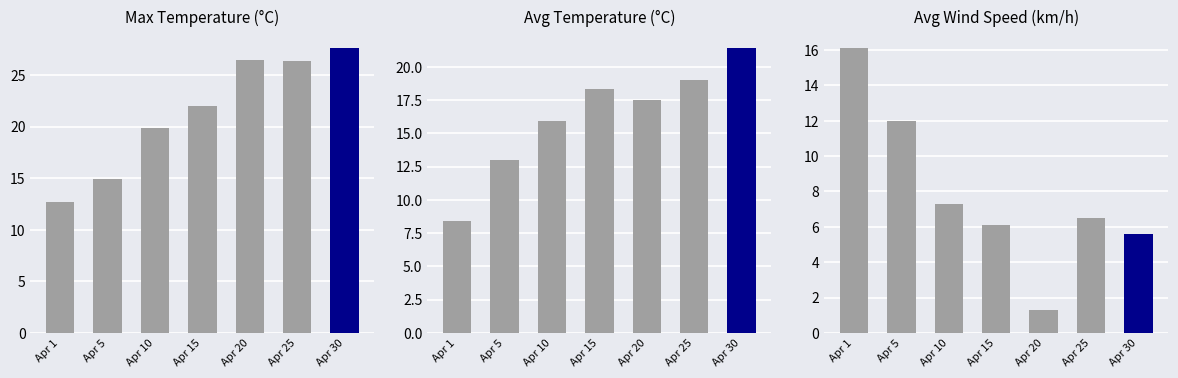

Is the value of Temp MAX at Apr 1 greater than the value of Wind AVG at Apr 30?

Yes